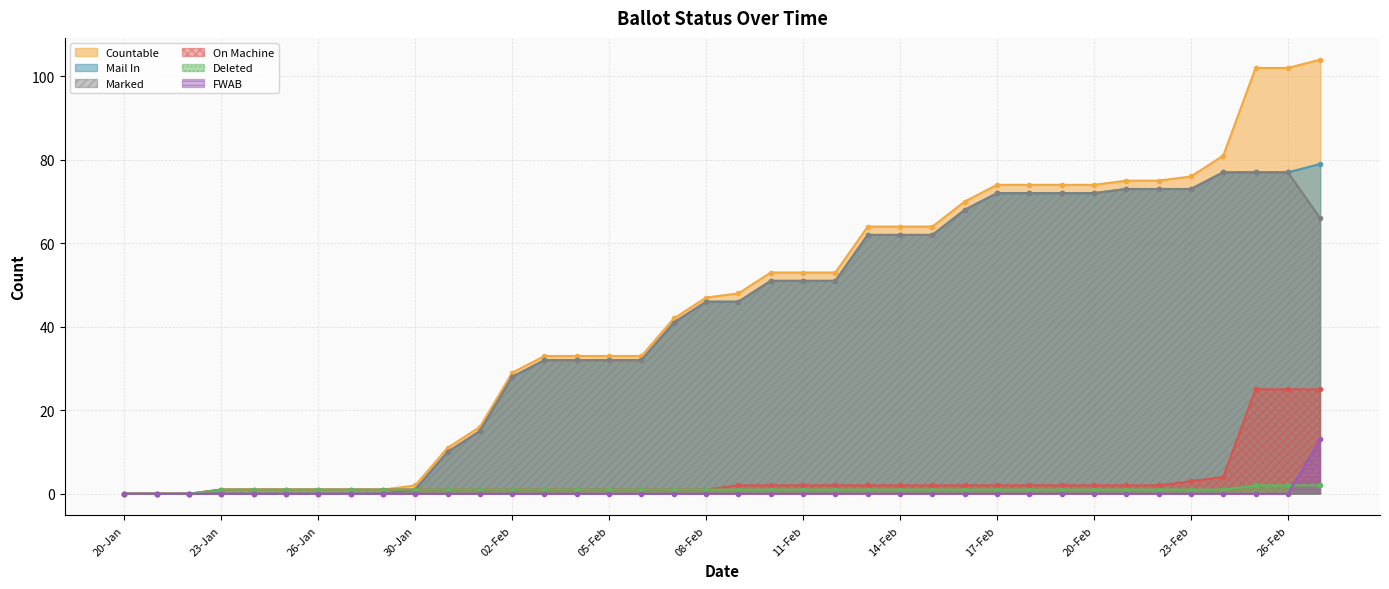

What is the sum of the DELETED values at 25-Jan and 09-Feb?

2